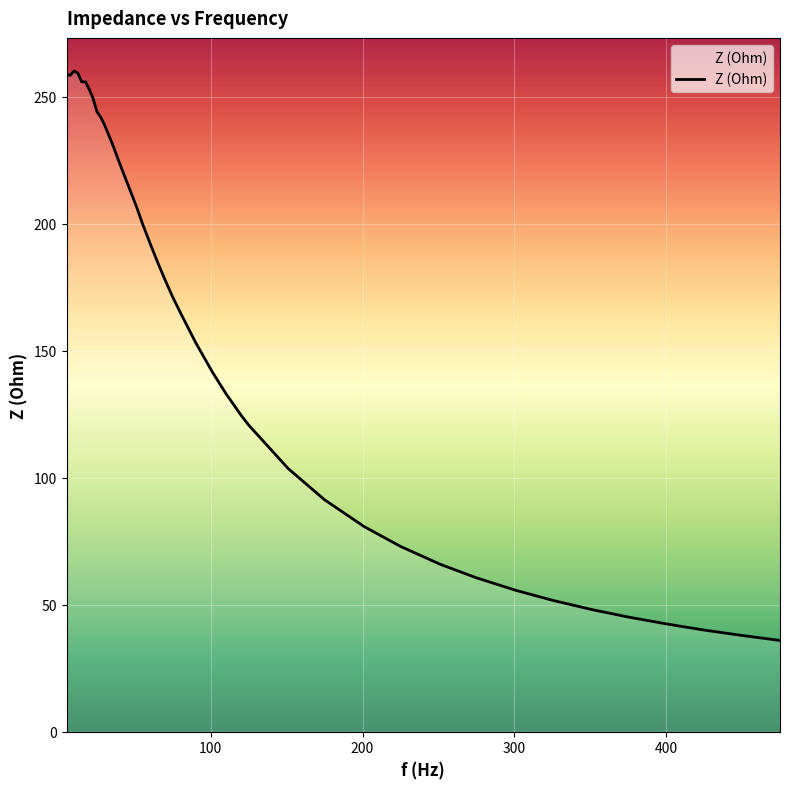

What is the minimum value shown in the chart?

35.9